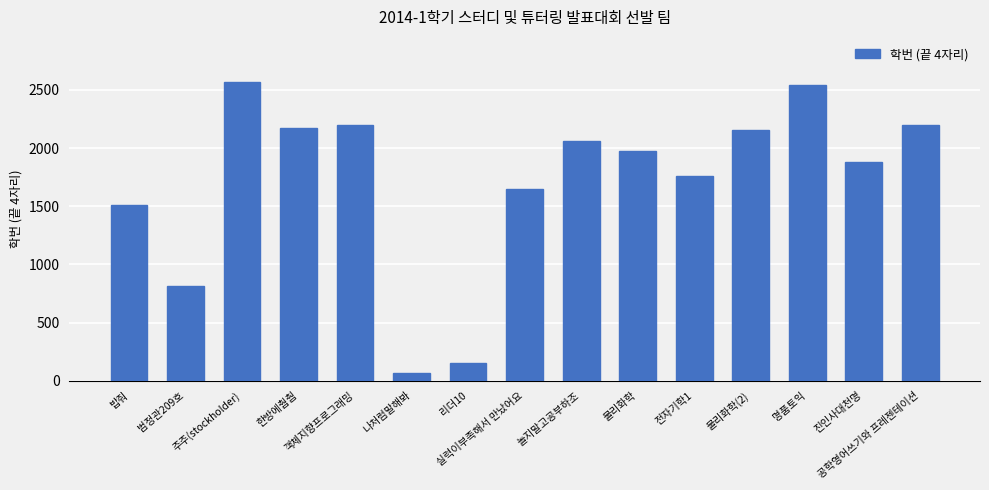

Is it true that the value at 한방에췁췁 is 2175?

True